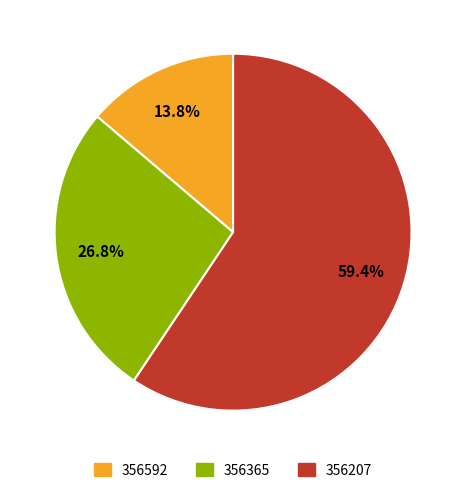

To the nearest percent, what is the difference between the 356365 and 356207 slice percentages?

33%